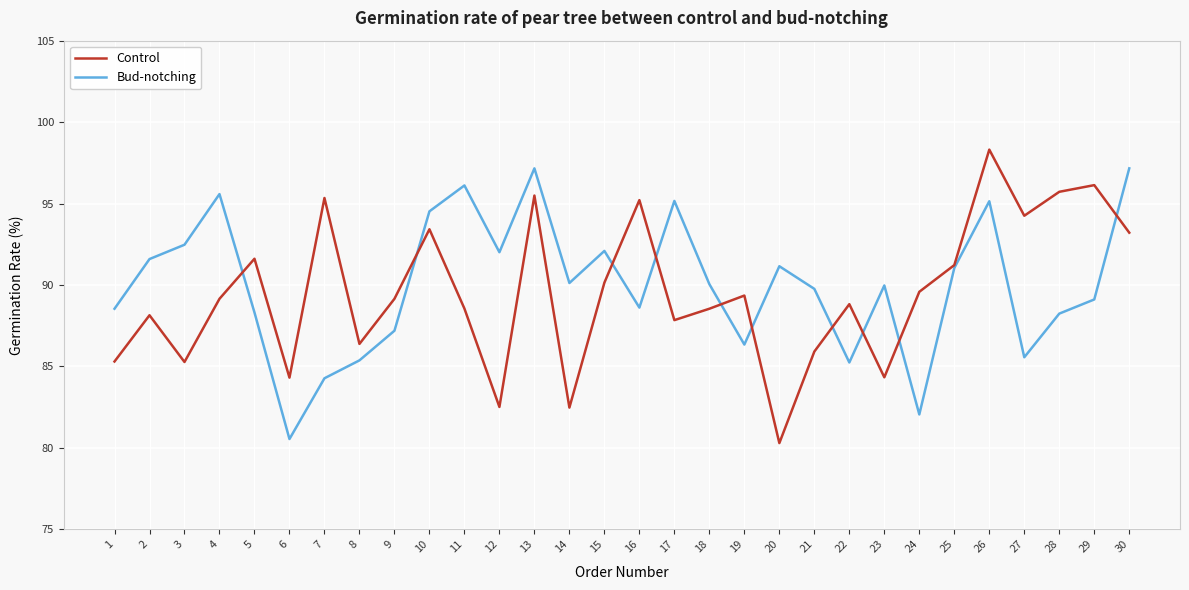

Is the value of Bud-notching at 16 greater than the value of Control at 26?

No